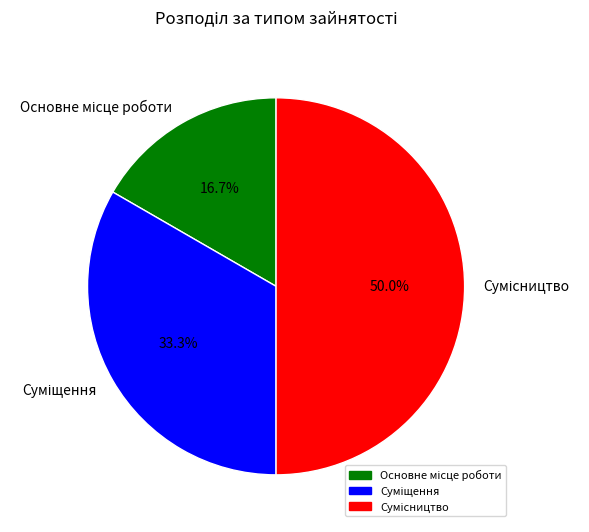

Which slice is the largest?

Сумісництво